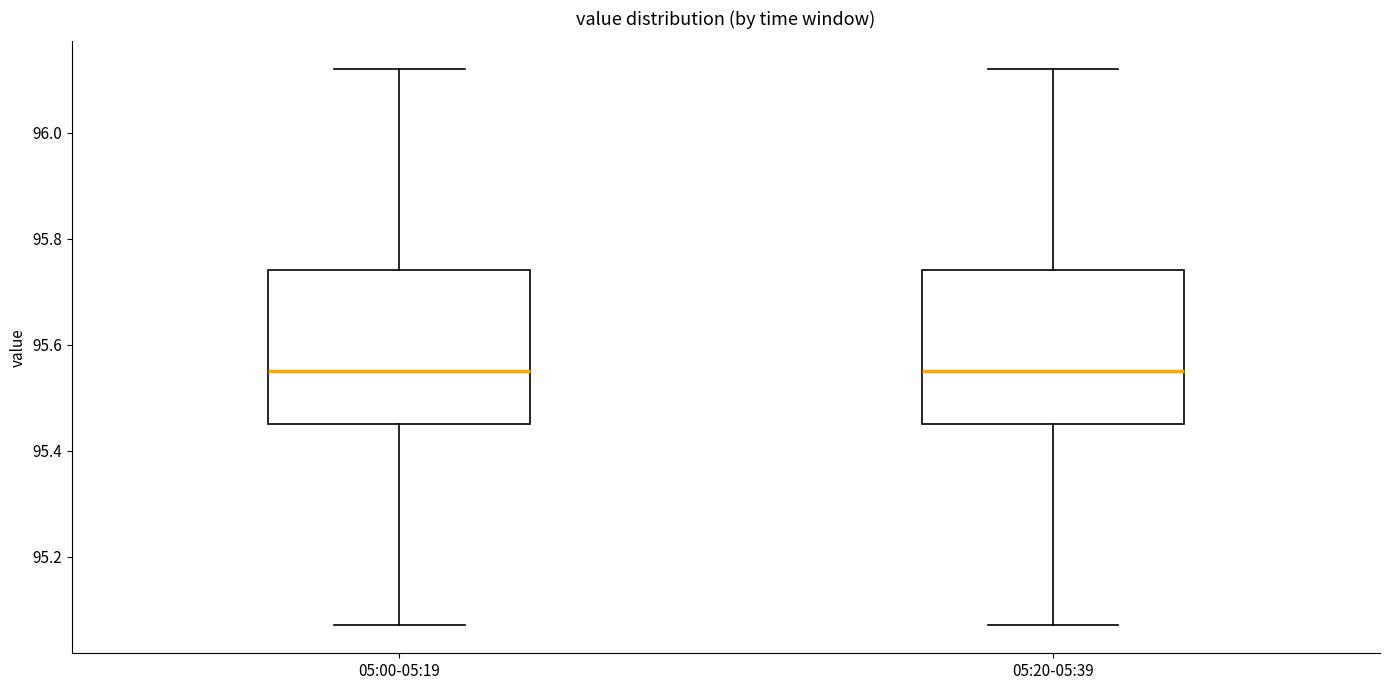

Reading left to right, transcribe this box plot: for each box, give where its median line is, the range the box spans, and where its two whiskers end, as read against the y-axis. The values are not printed on the chart, so give them approximately, as read against the axis.

05:00-05:19: median 95.56, box 95.46 to 95.74, whiskers 95.08 to 96.12
05:20-05:39: median 95.56, box 95.46 to 95.74, whiskers 95.08 to 96.12